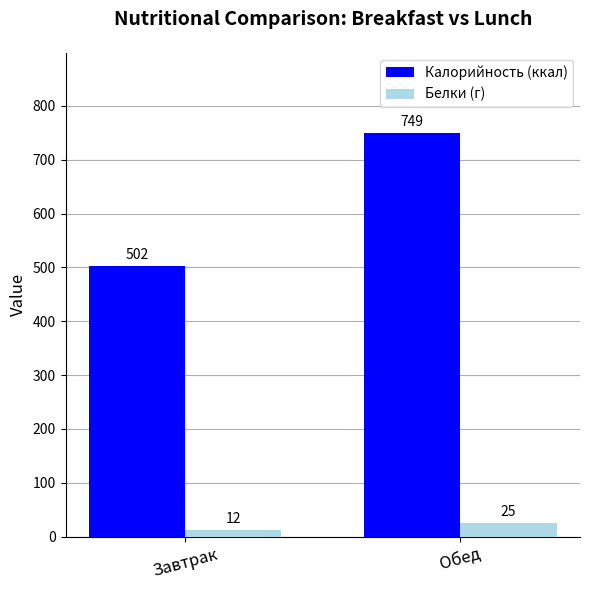

Which series changed the most between Завтрак and Обед?

Калорийность (ккал)